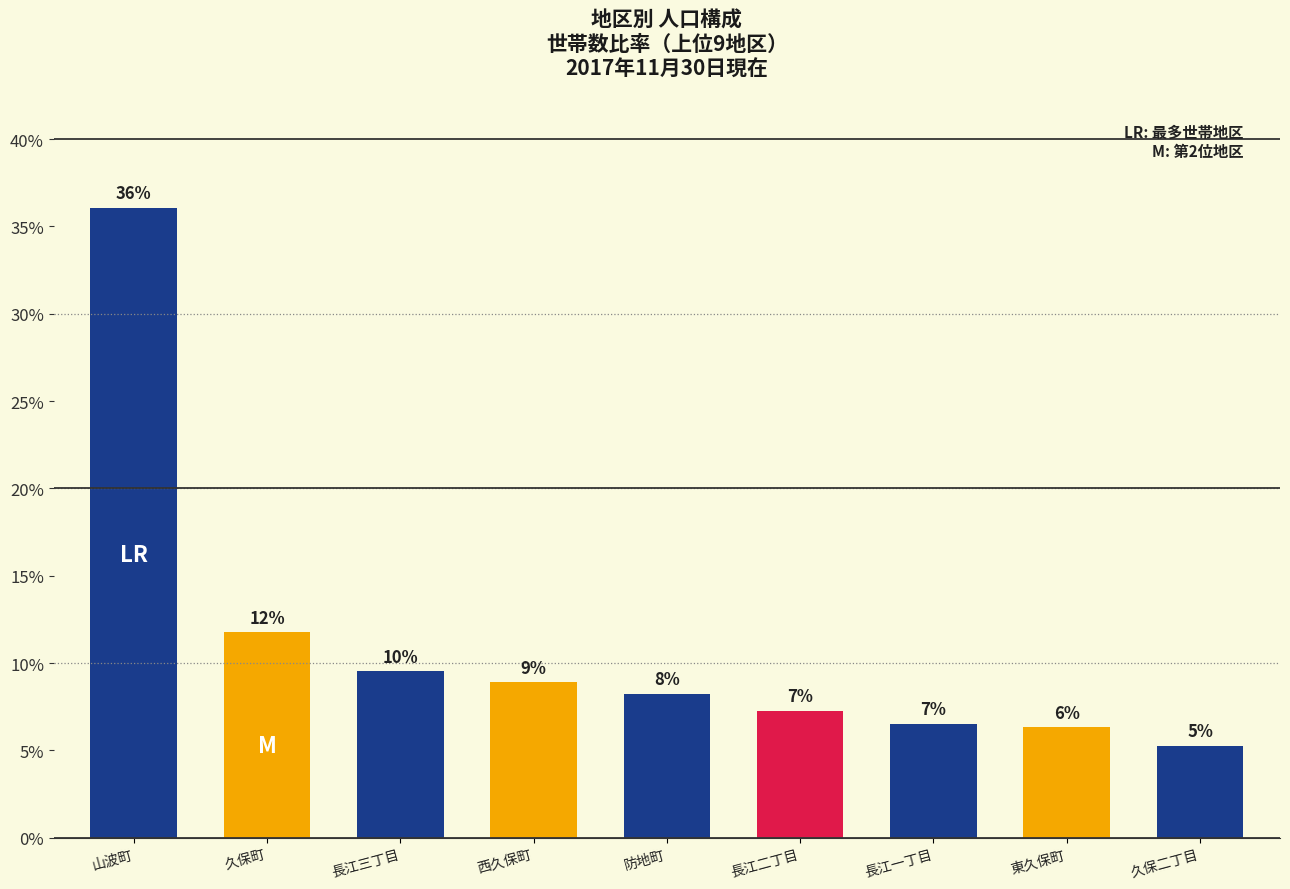

What is the difference between the maximum and minimum values?

30.8